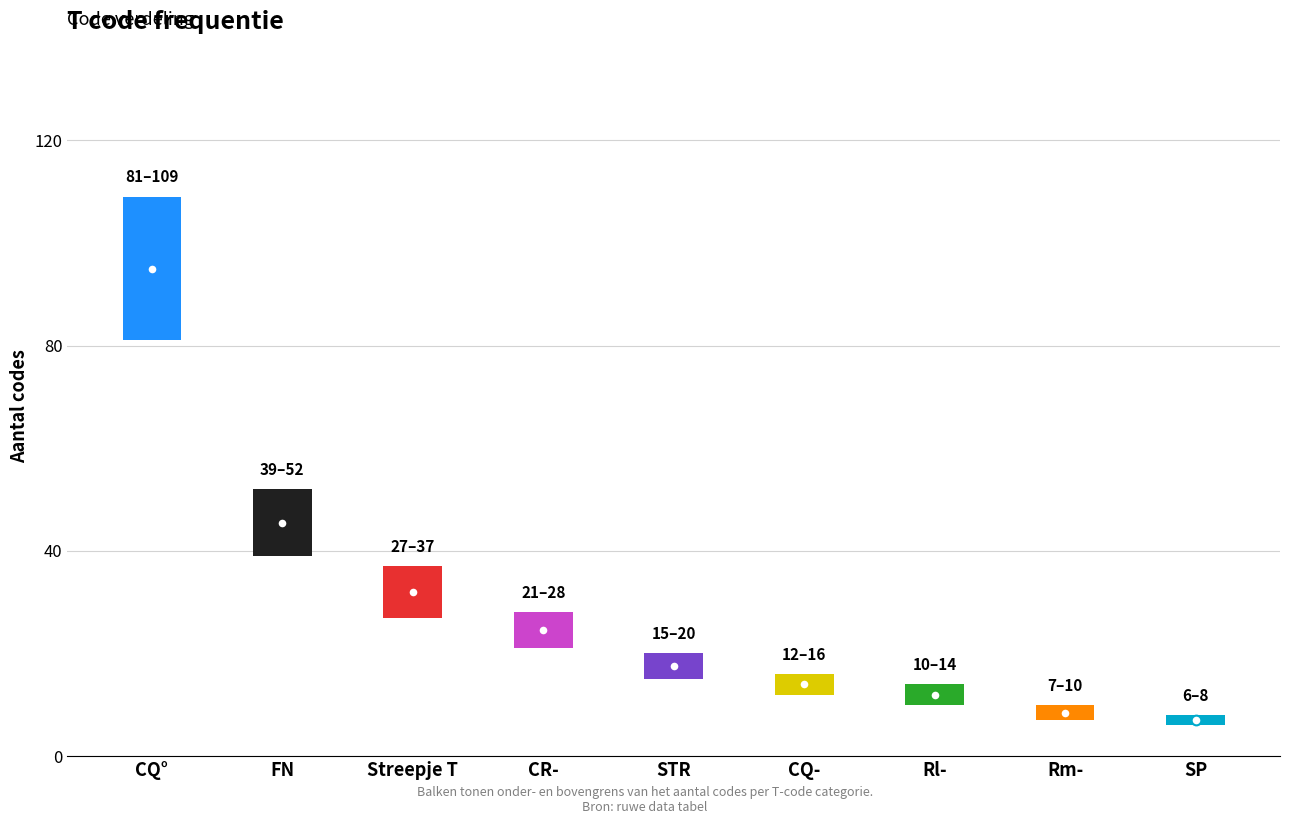

What is the sum of the values at CR- and SP?

36